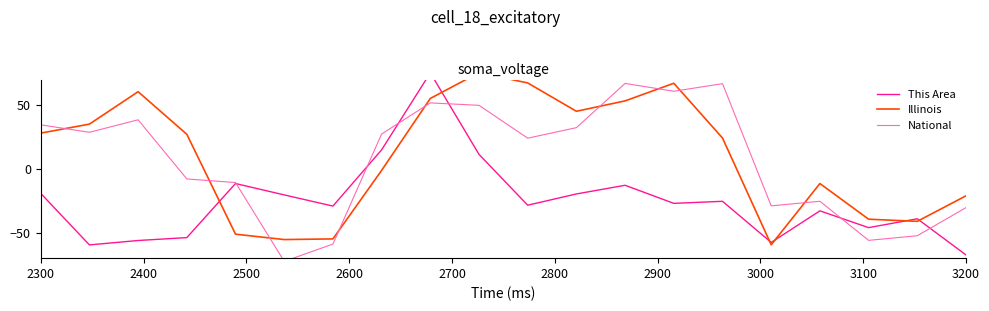

How many series are shown in this chart?

3